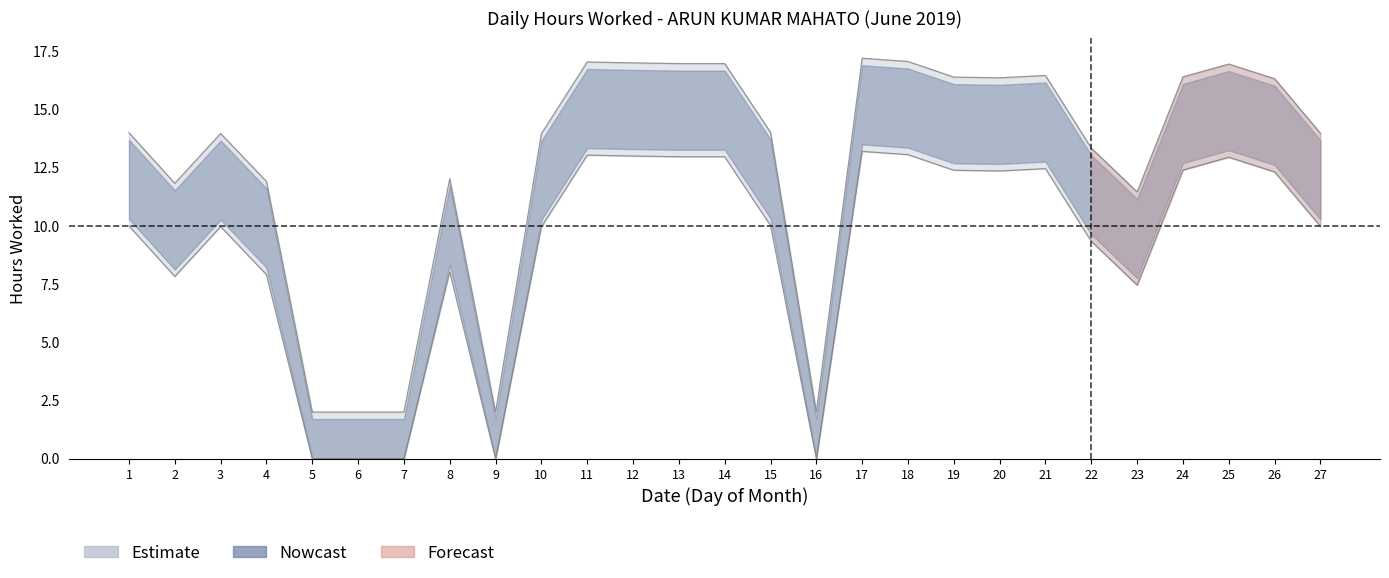

True or false: upper_band has a value of 10.0 at 15.

True